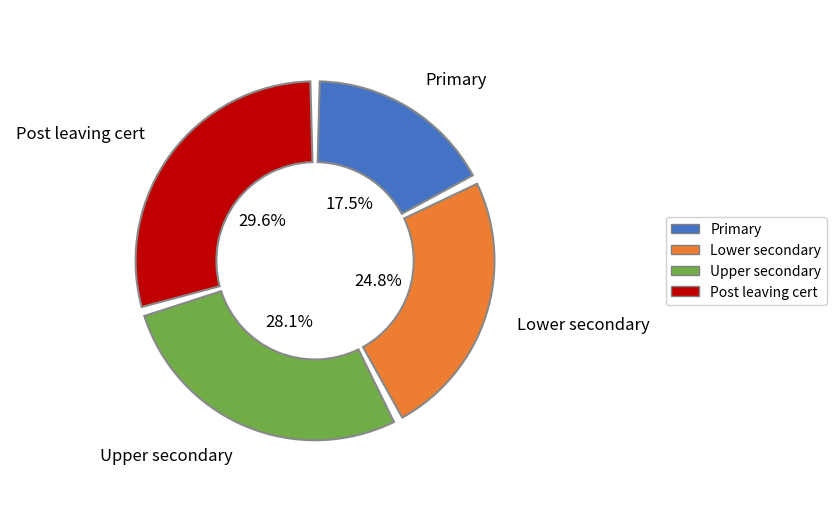

Combined, what portion of the pie is Upper secondary and Primary (incl. no formal education)?

45.6%